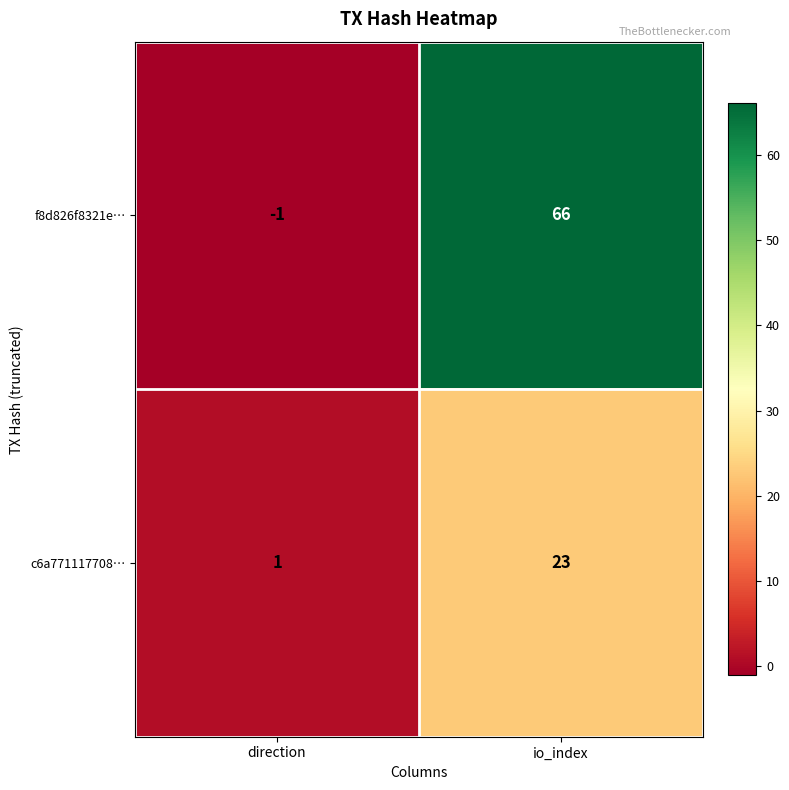

Rank the series at direction from highest to lowest value.

c6a771117708…, f8d826f8321e…